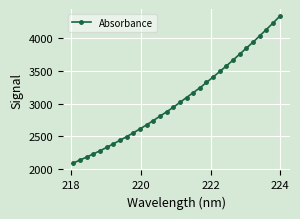

What is the value of the 11th point from the left?

2612.6